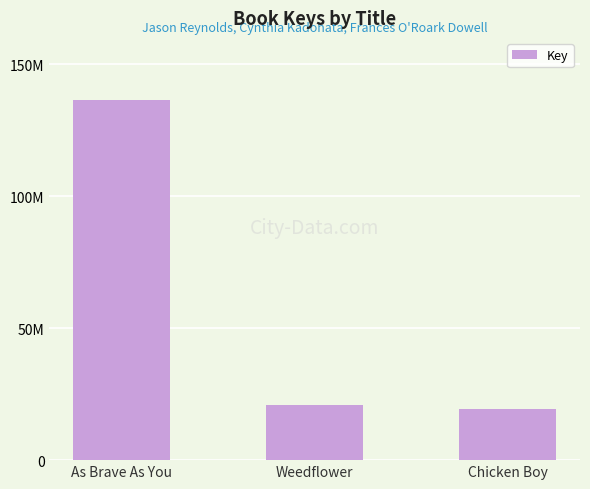

Reading left to right, list all the values displayed in this chart.

As Brave As You=136319663	Weedflower=20961863	Chicken Boy=19336816